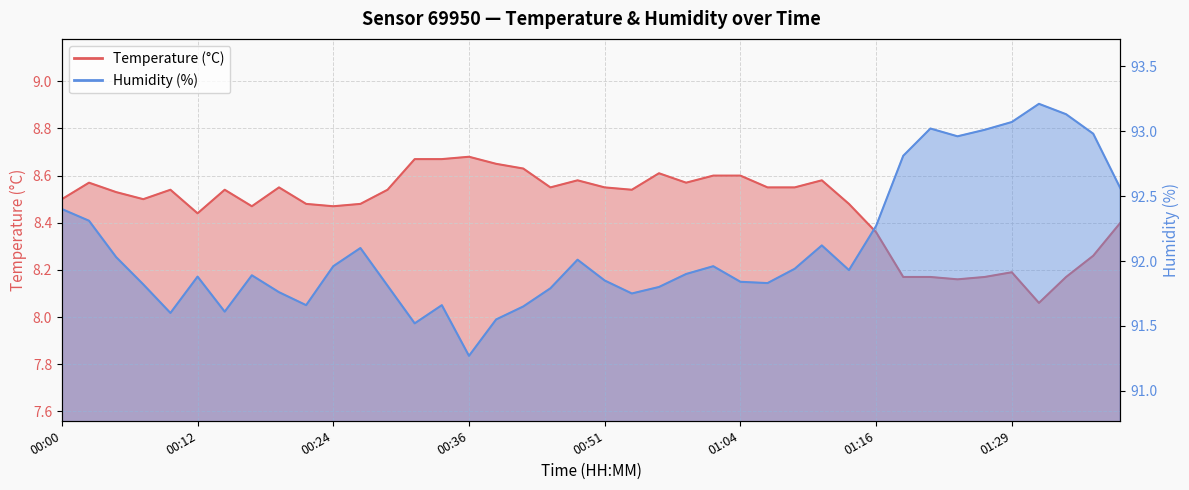

What is the approximate value of Humidity (%) at 01:21?

93.0